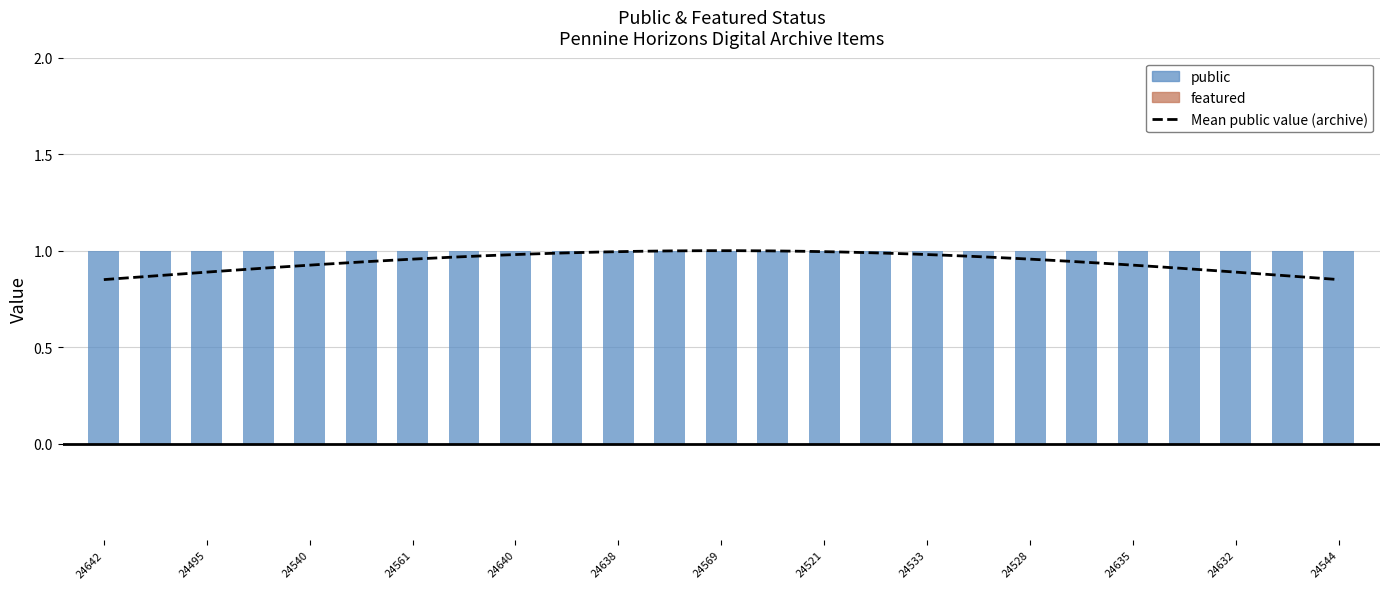

Which has a higher value, 24528 or 24495?

24528